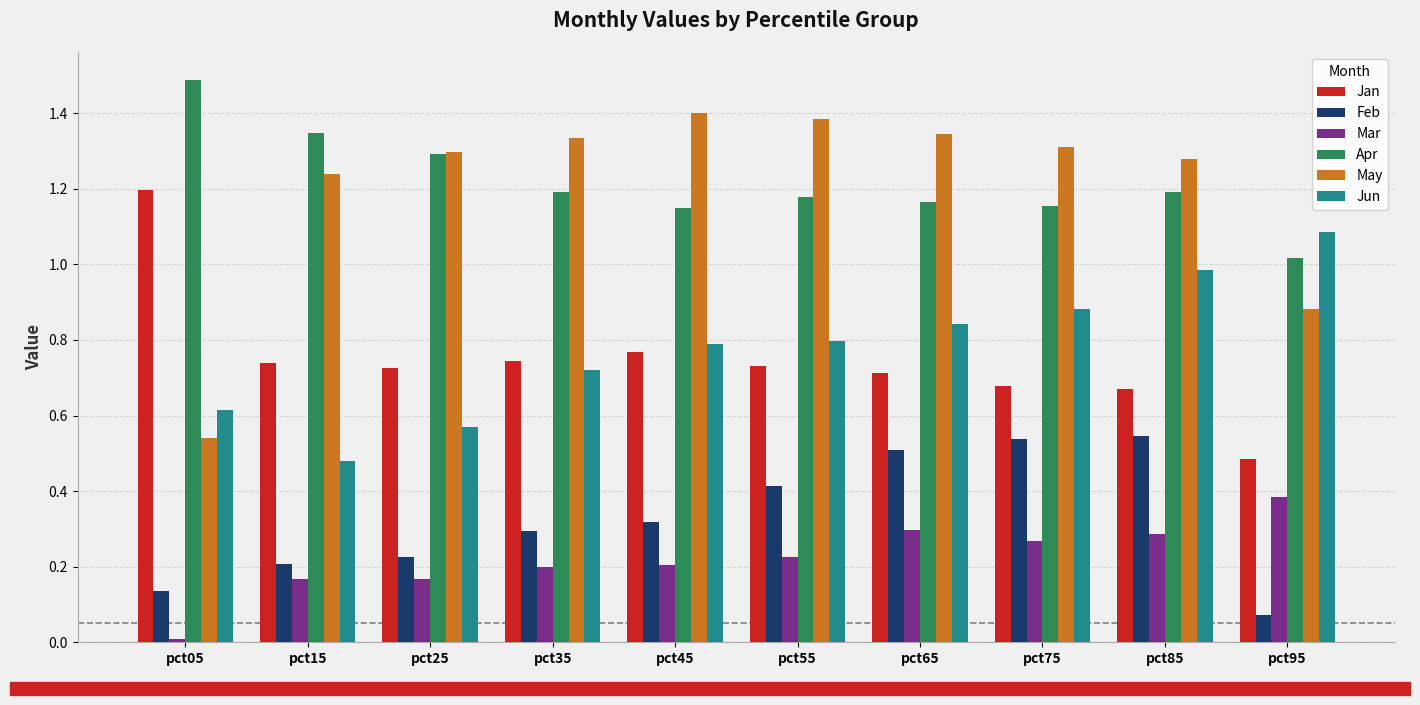

Where does the May series first go above 1?

pct15